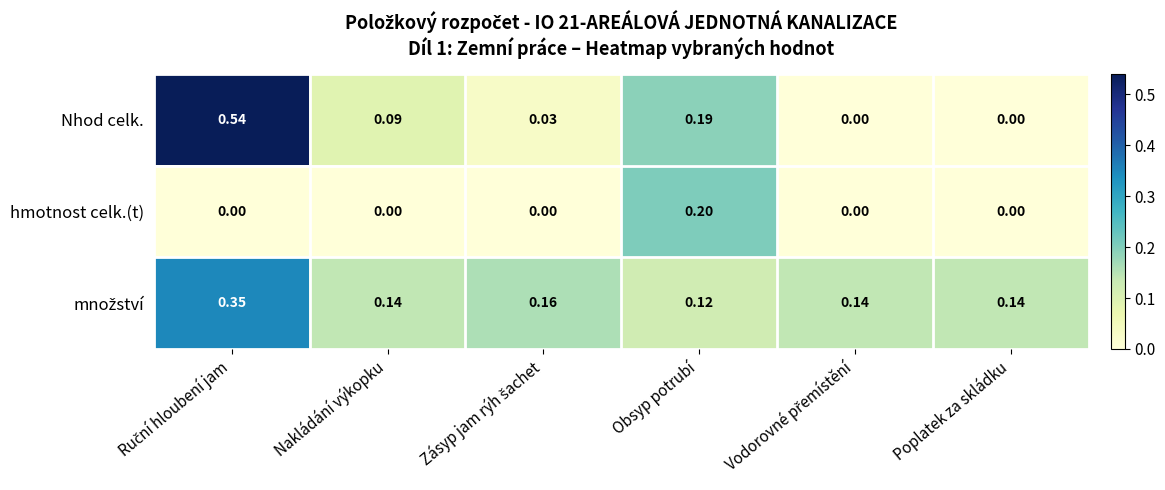

Which series has the widest spread of values?

Nhod celk.